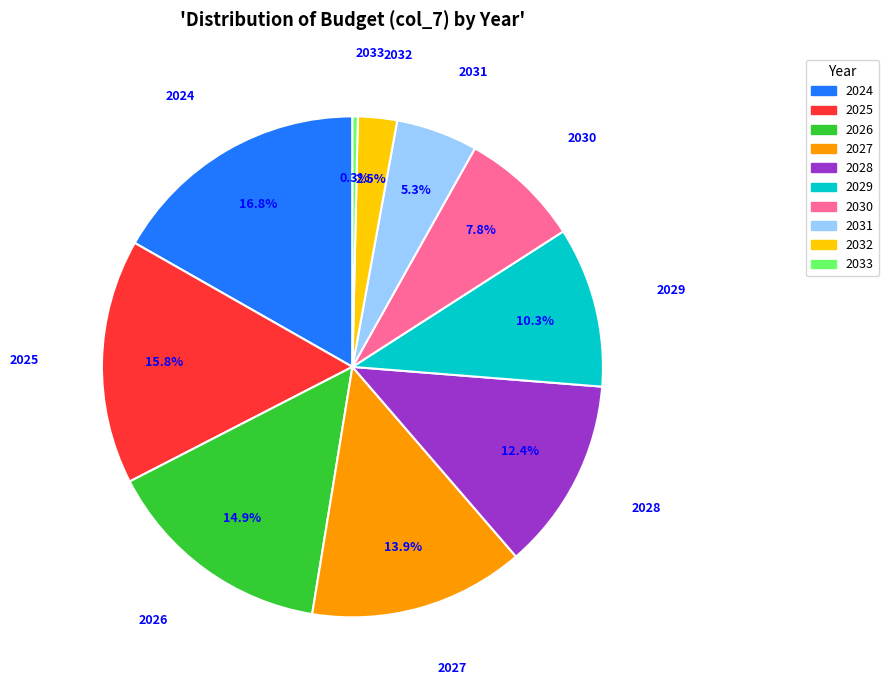

Which category has the smallest portion of the pie?

2033